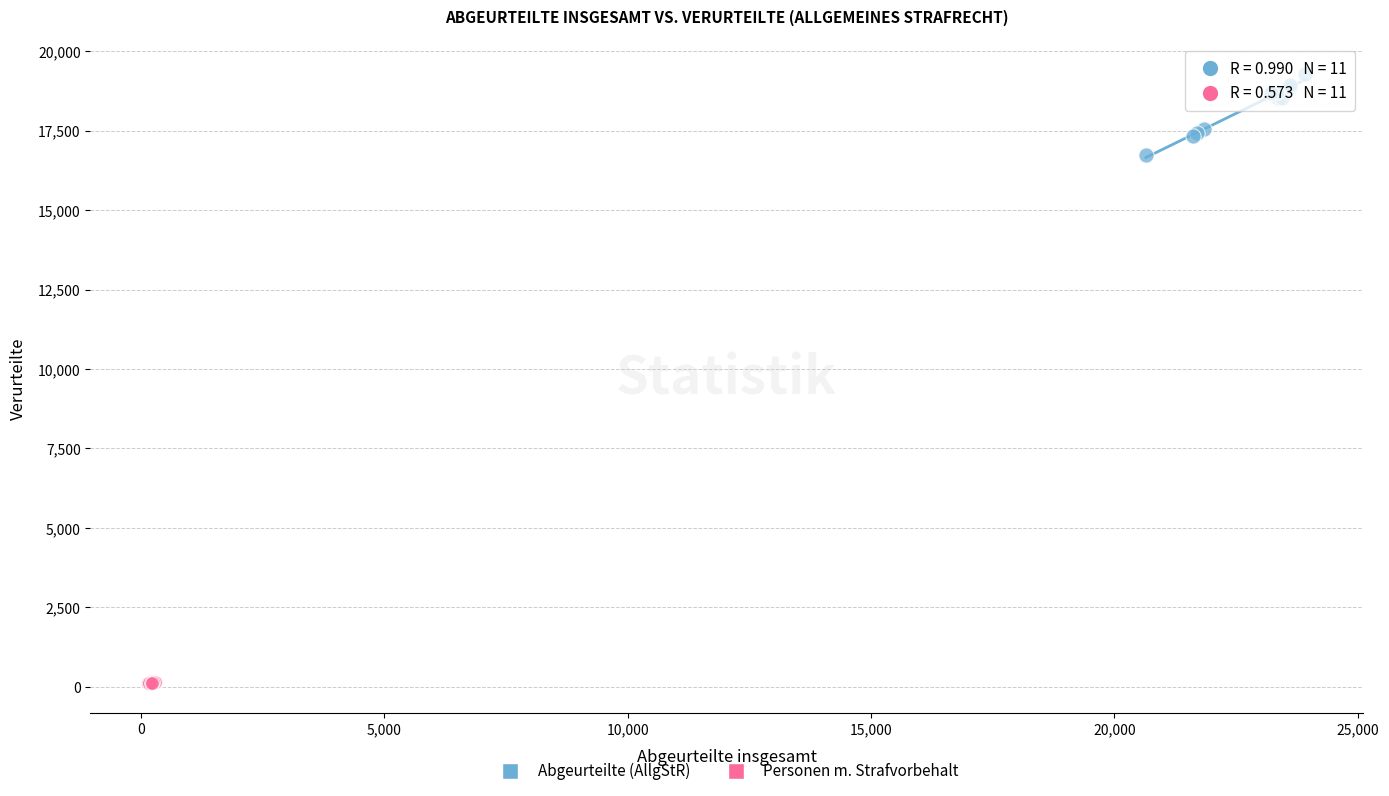

Which series has the largest Y range (max minus min)?

Abgeurteilte (AllgStR)